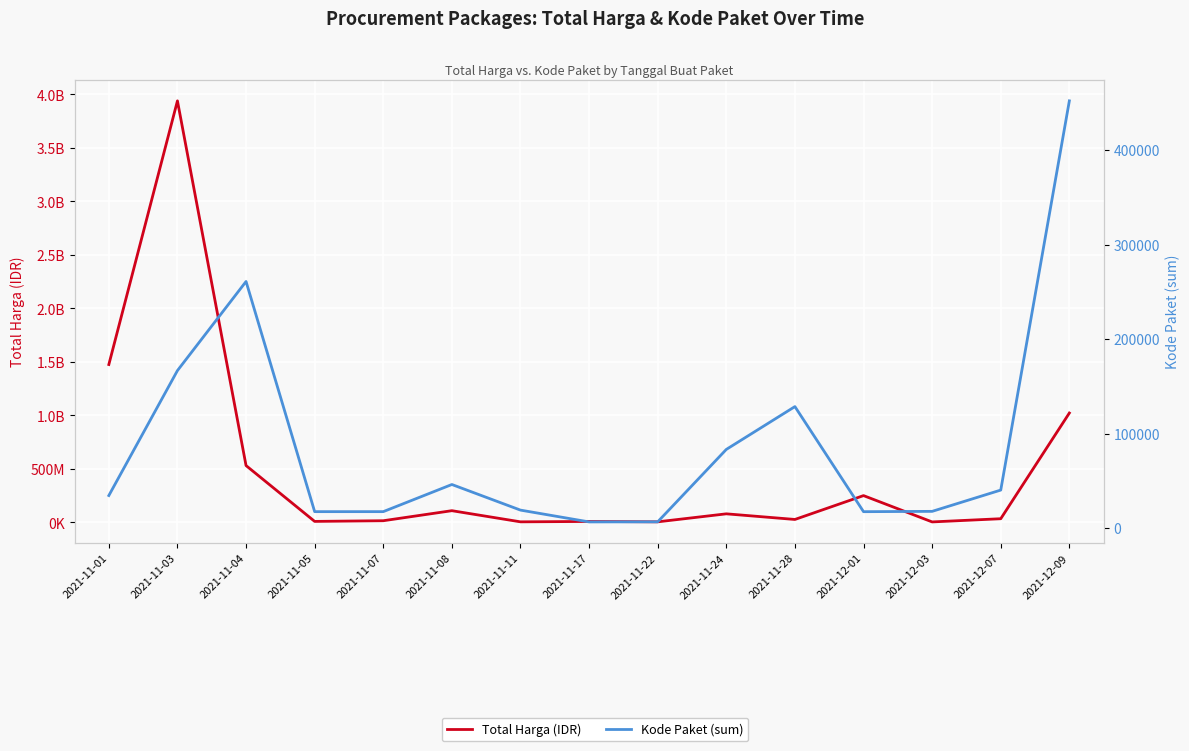

Which has a higher value, 2021-11-04 or 2021-11-17?

2021-11-04